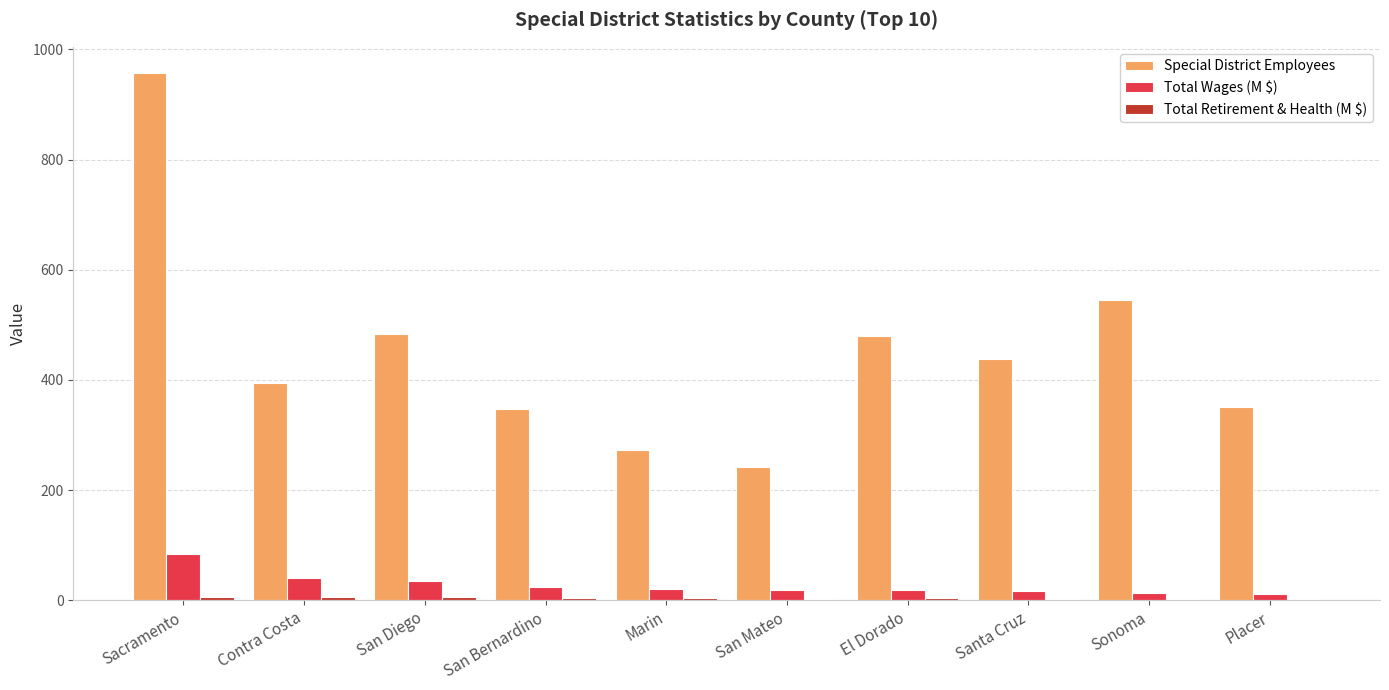

Is it true that Special District Employees equals 957.0 at Sacramento?

True